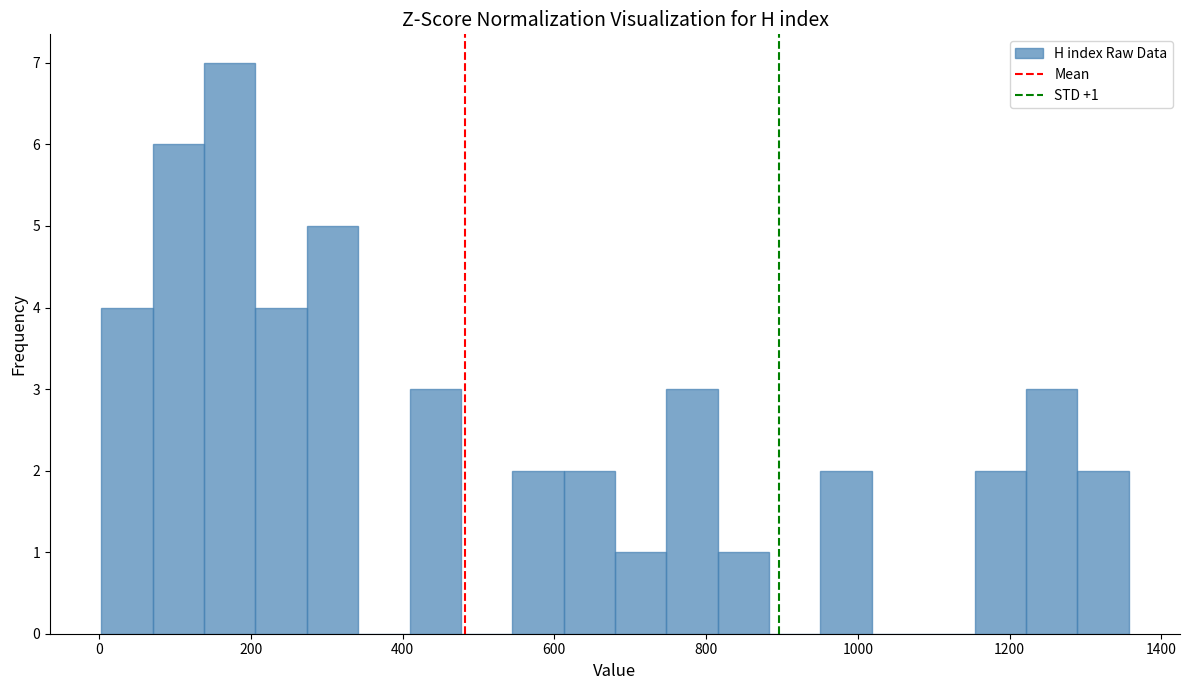

Around what value on the x-axis is the tallest bar? Give the approximate position of its centre, as read against the axis.

180